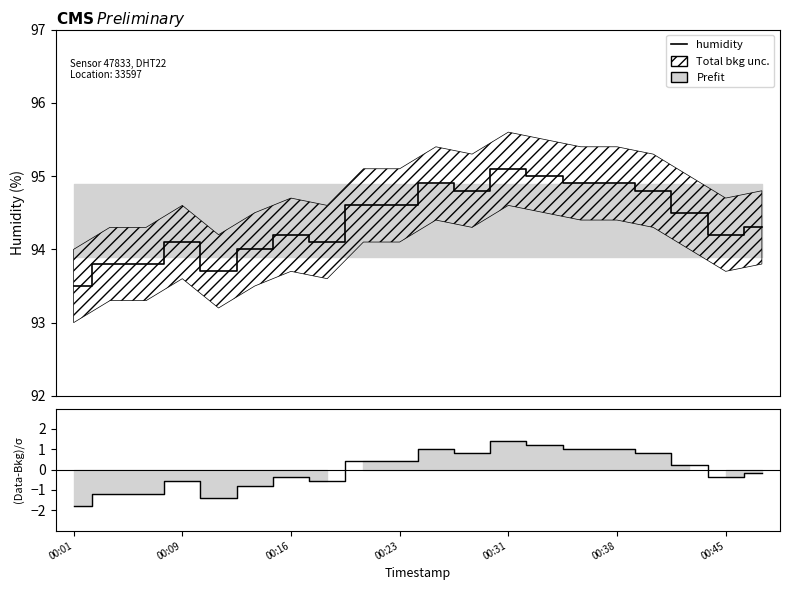

How many values in the temperature series exceed 0?

10